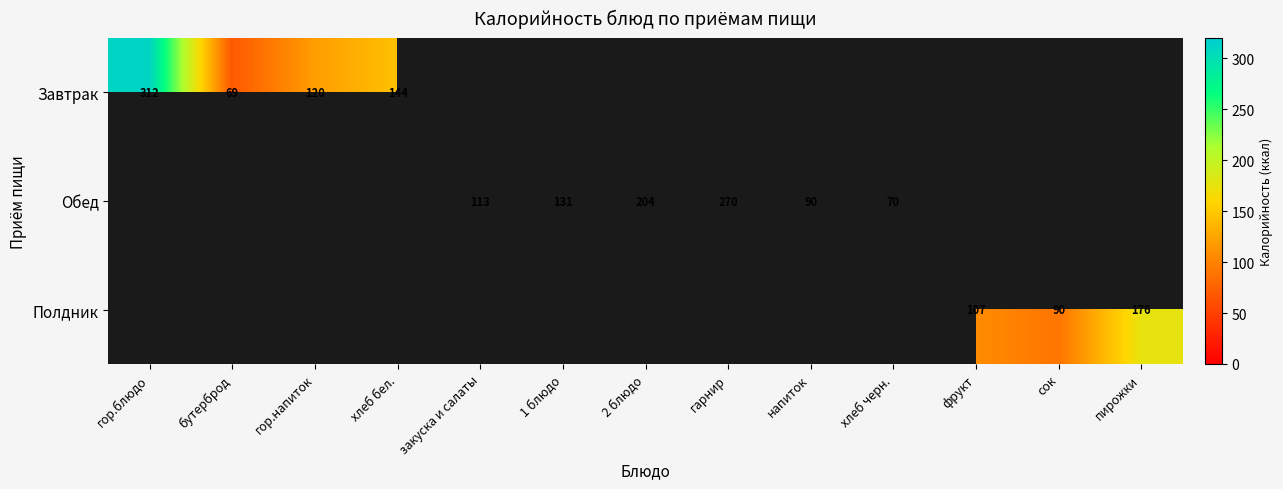

True or false: Обед has a value of 135 at 2 блюдо.

False